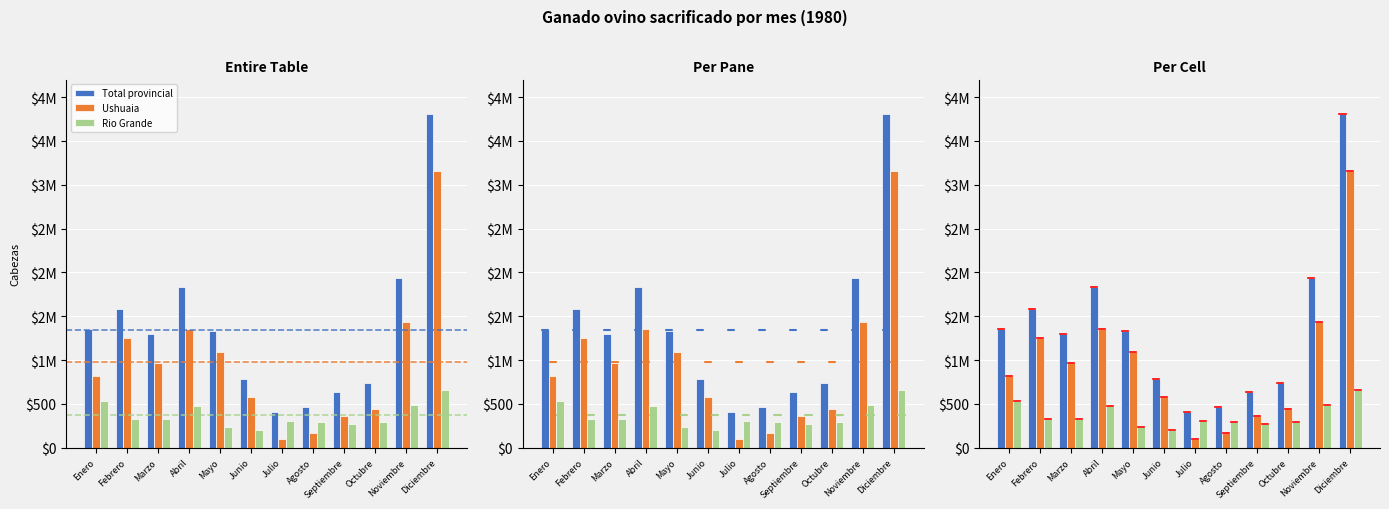

What is the maximum value shown in the chart?

3808